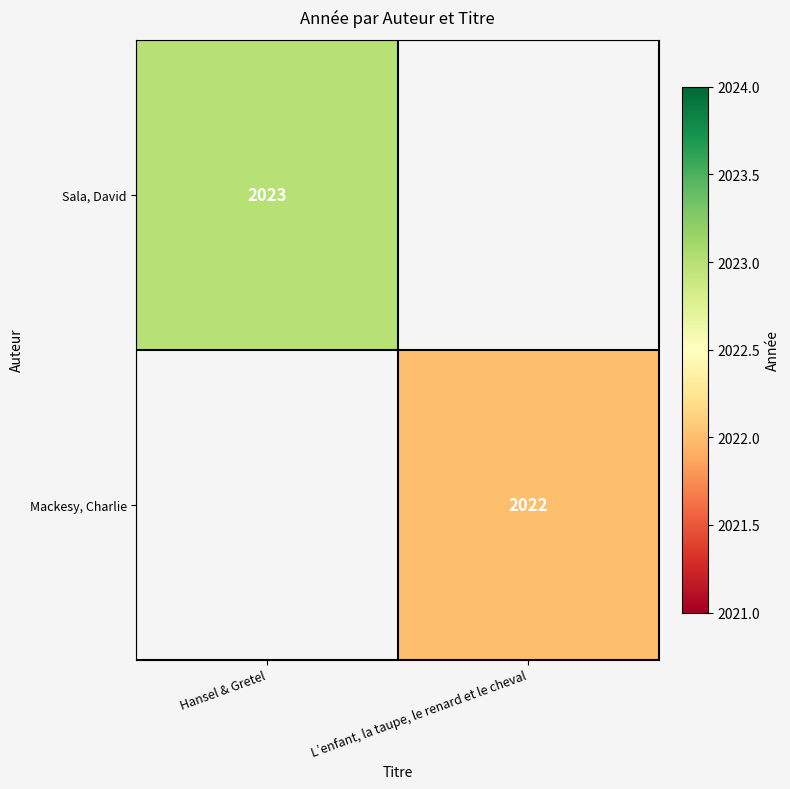

The value of Sala, David at Hansel & Gretel is 2023. True or false?

True